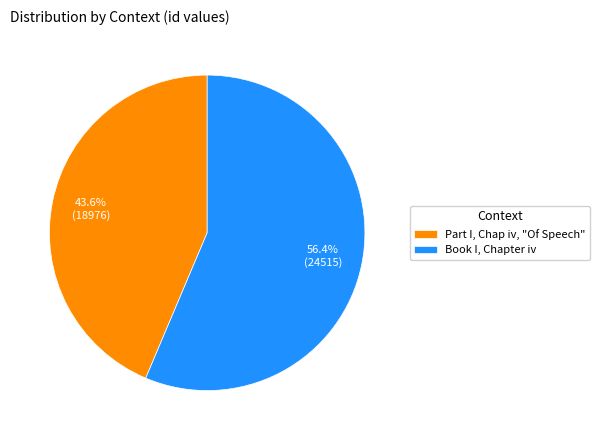

Combined, do Book I, Chapter iv and Part I, Chap iv, "Of Speech" account for over 50%?

Yes